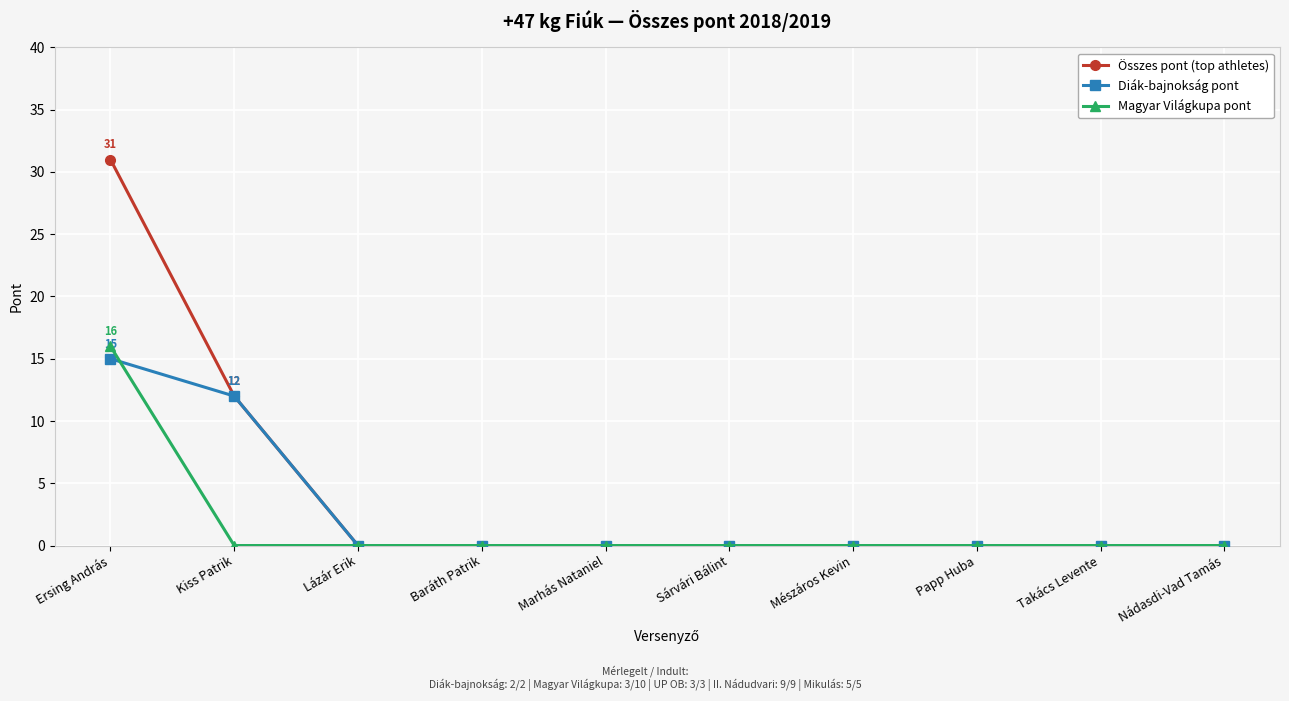

The value of Diák-bajnokság pont at Sárvári Bálint is 0. True or false?

True